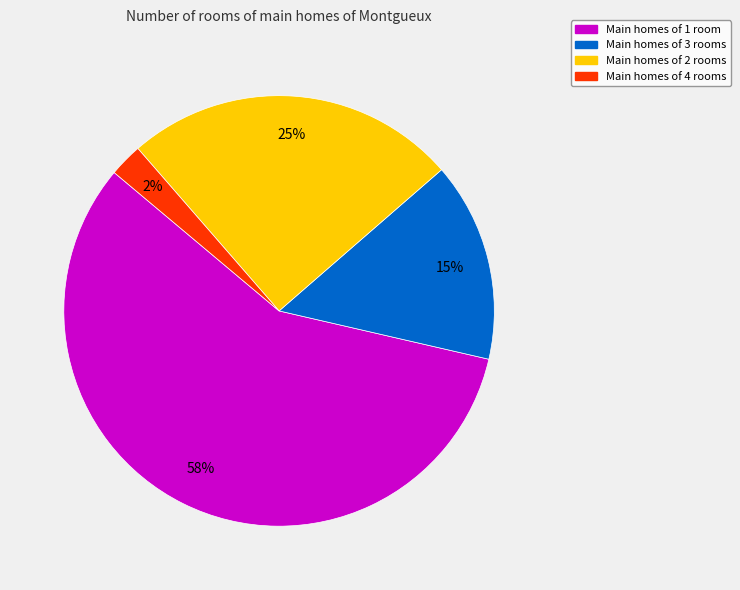

Rank the categories by value from highest to lowest.

Main homes of 1 room, Main homes of 2 rooms, Main homes of 3 rooms, Main homes of 4 rooms